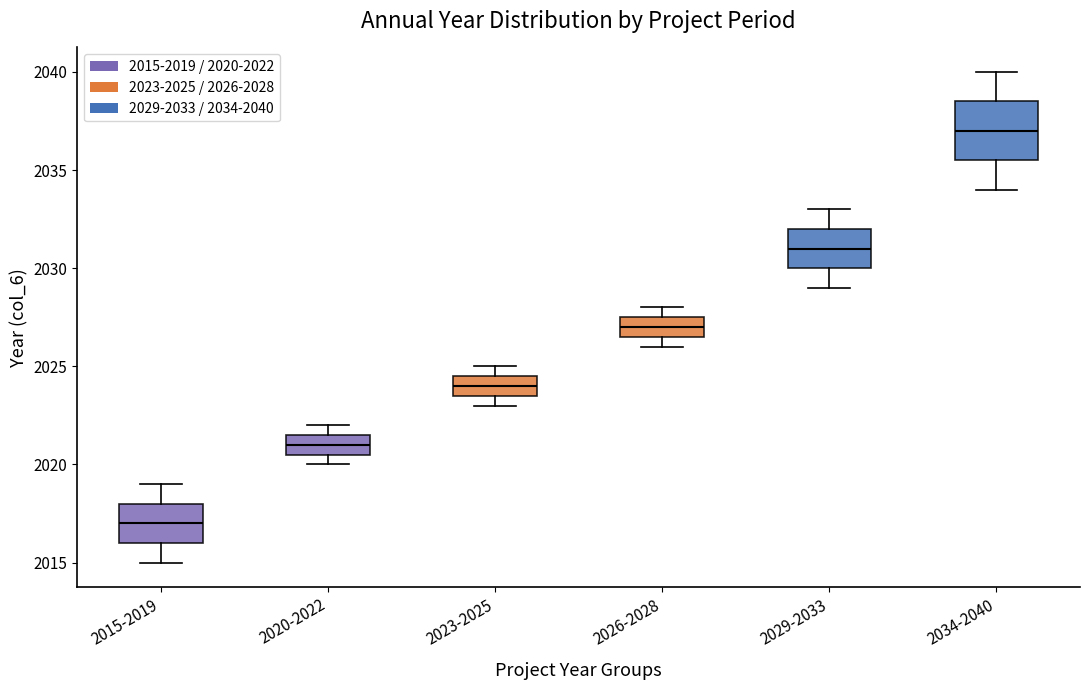

Comparing the boxes themselves (not the whiskers), which one is the tallest?

2034-2040